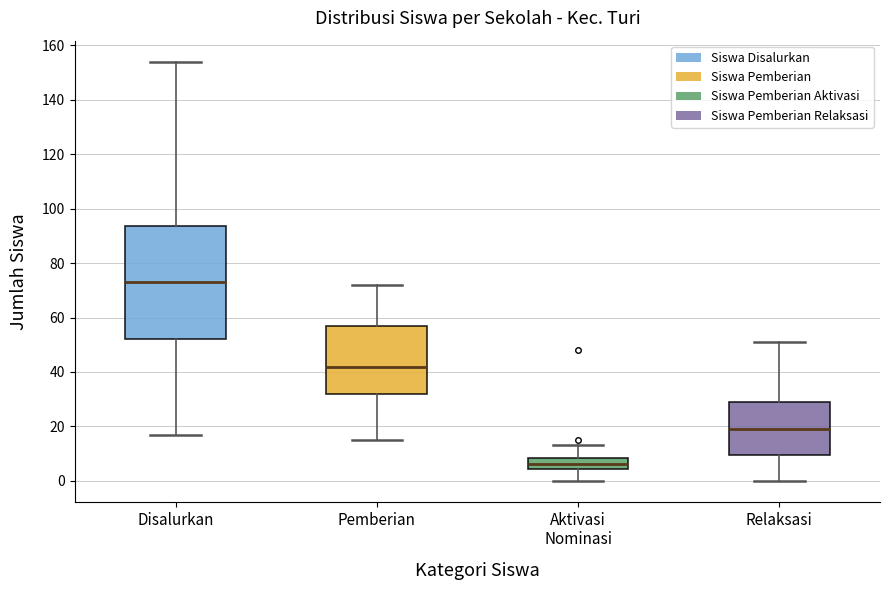

Where does the median line of the box for Relaksasi sit on the y-axis? The values are not printed on the chart, so give them approximately, as read against the axis.

20